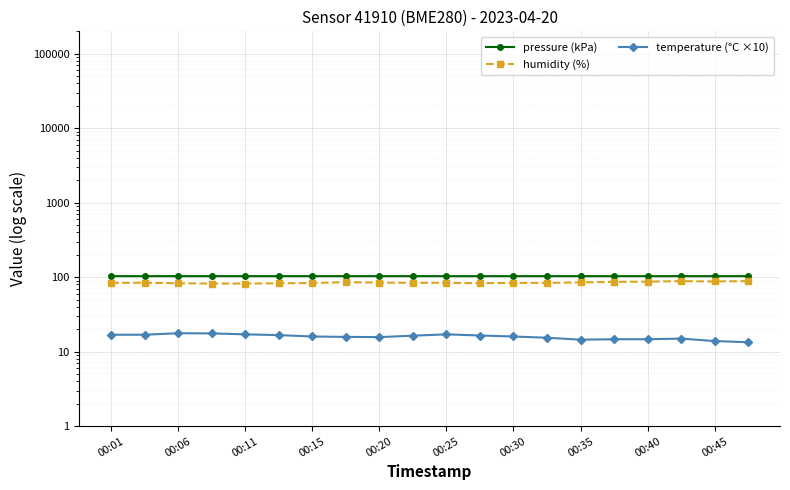

How many lines are shown in the chart?

3